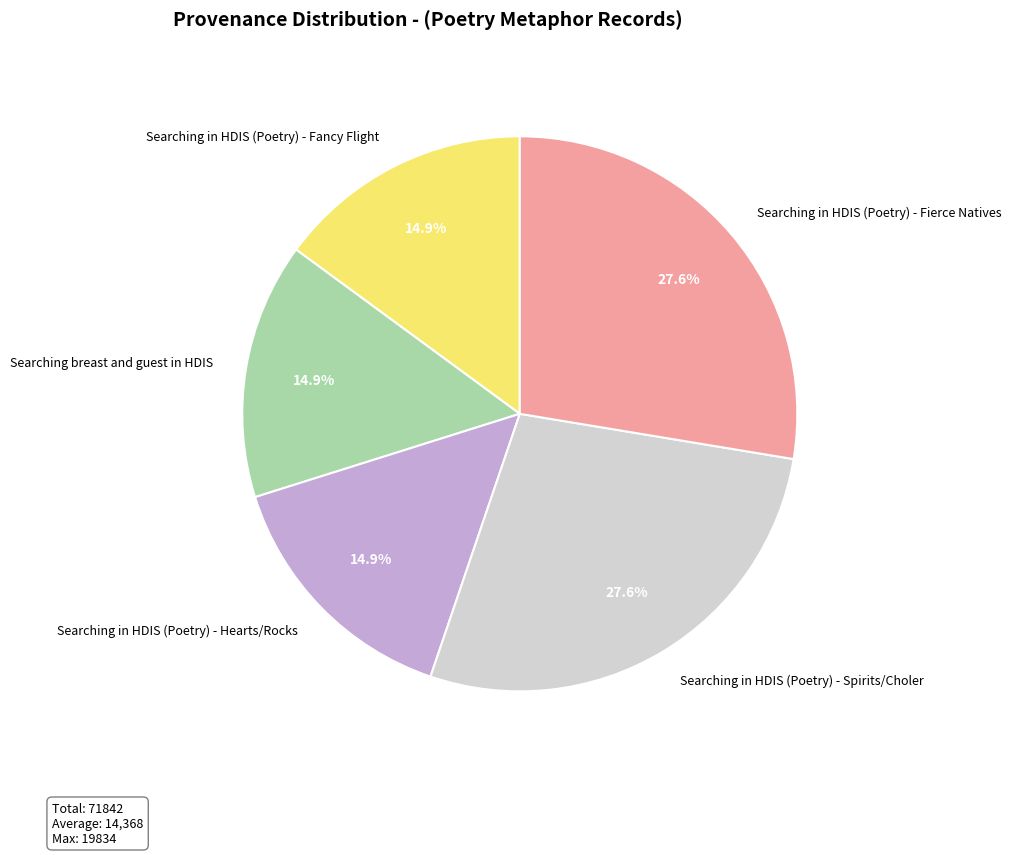

How many segments does this pie chart have?

5